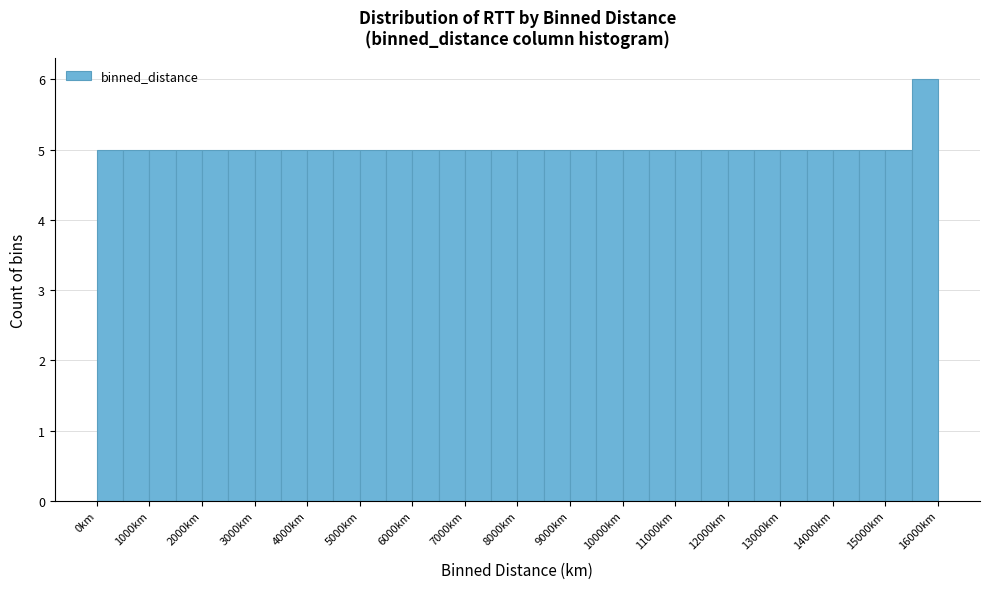

How tall is the bar that spans 15000 to 15500 on the x-axis? The values are not printed on the chart, so give them approximately, as read against the axis.

5